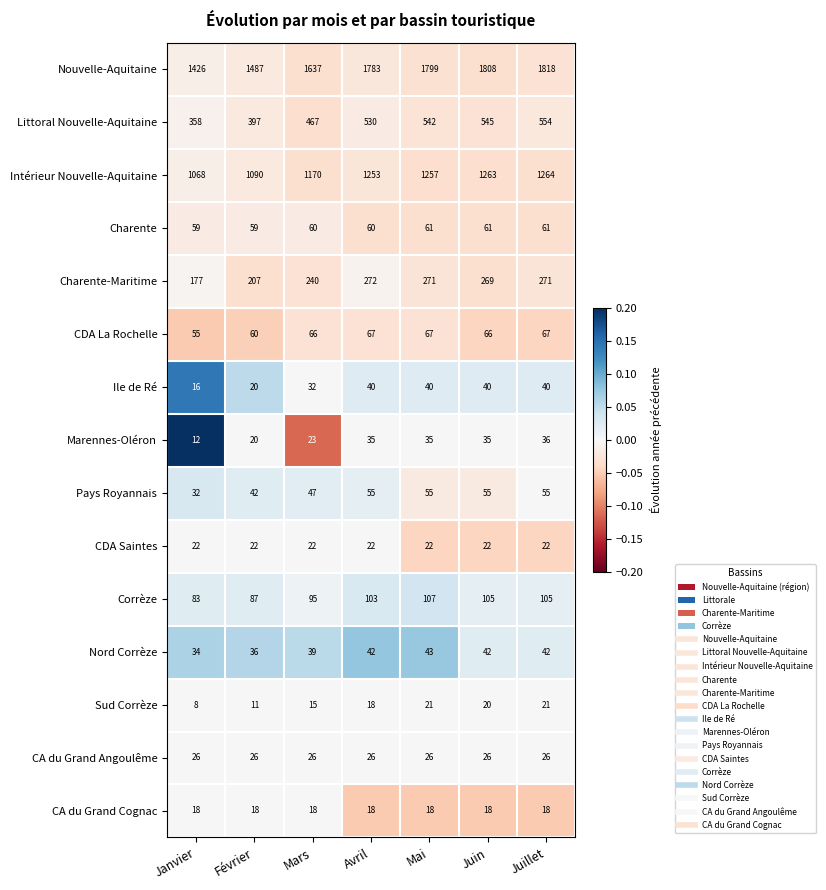

At which category is the sum across all series the highest?

Juillet